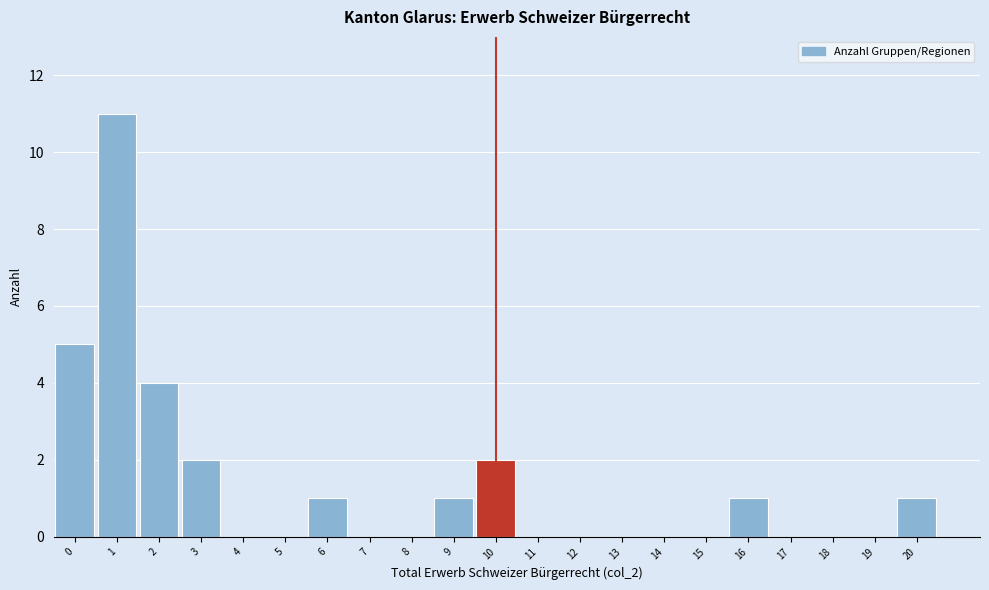

What is the height of the bar covering 19.5 to 20.5 on the x-axis? The values are not printed on the chart, so give them approximately, as read against the axis.

1